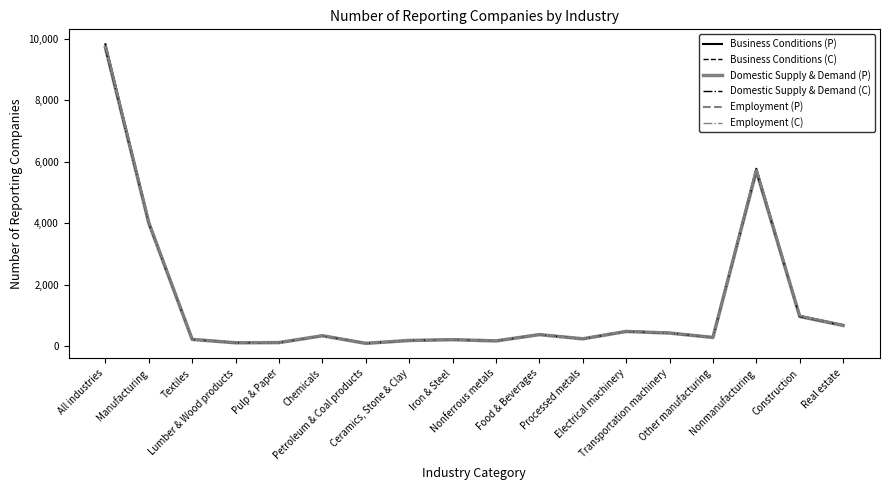

What position from the right is Construction?

2